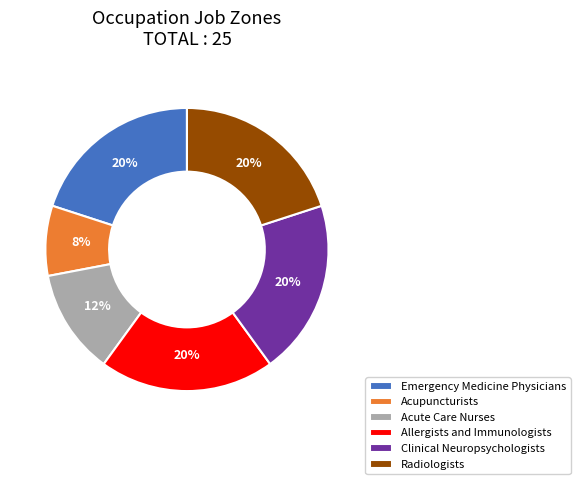

How many segments does this pie chart have?

6